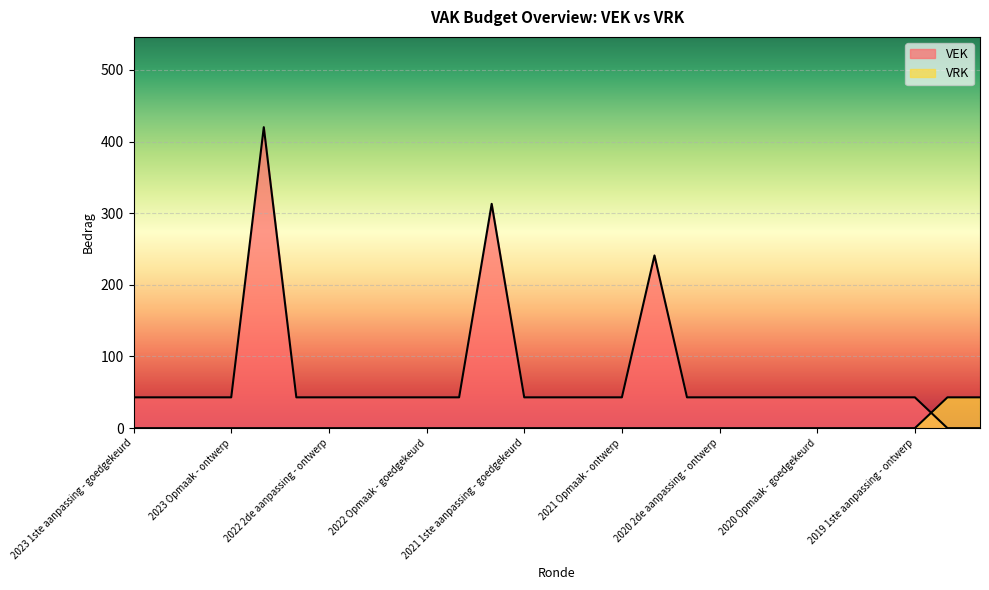

What is the greatest value displayed?

420